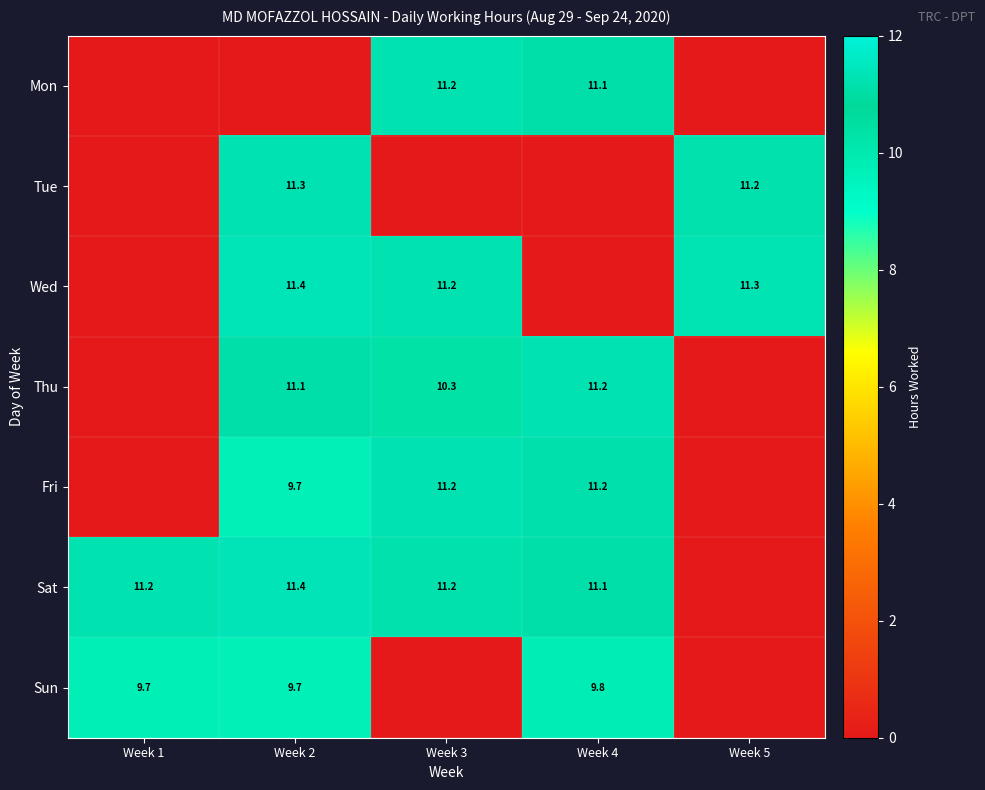

What is the sum of the Thu values at Week 3 and Week 4?

21.5